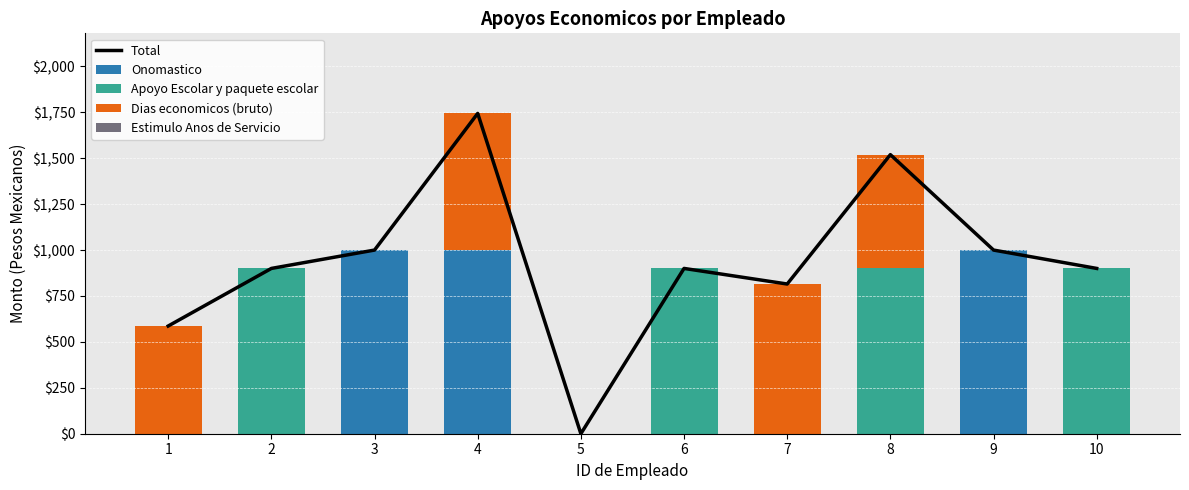

Is it true that Total equals 294.3 at 1?

False